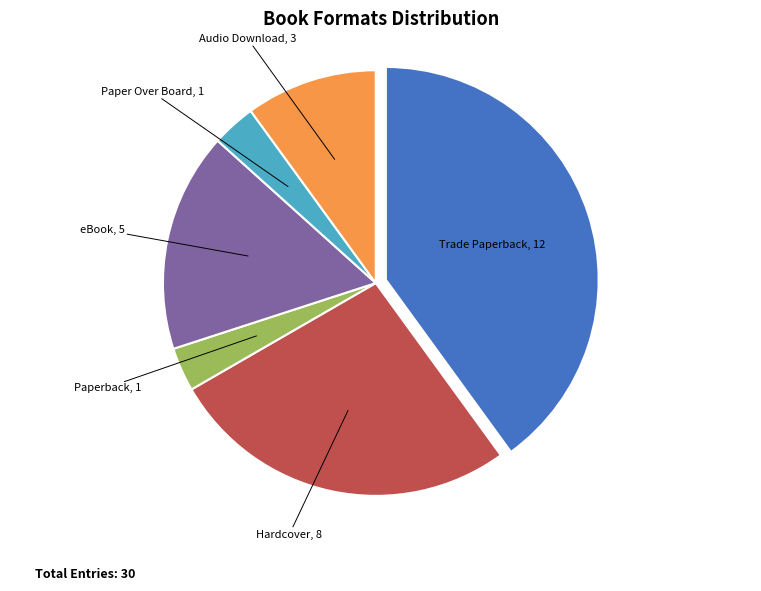

How many slices are in this pie chart?

6